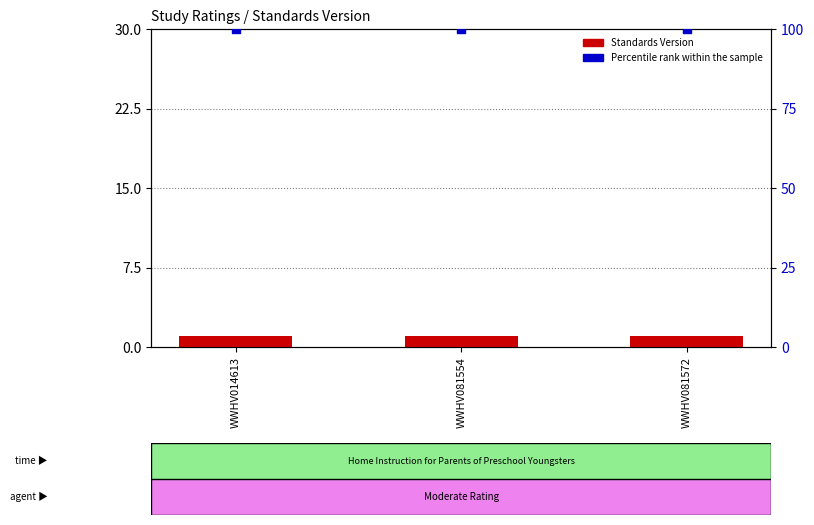

At which category is the sum across all series the highest?

WWHV014613